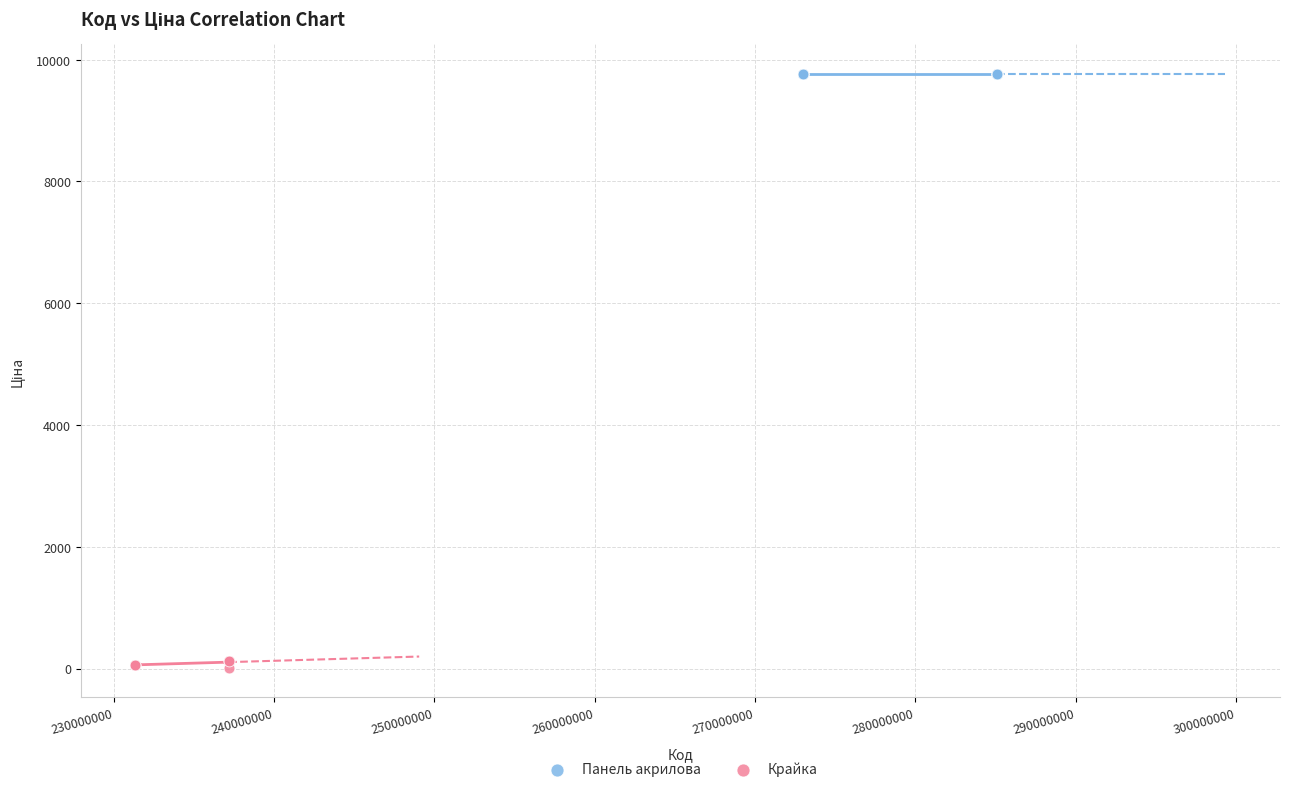

Which series reaches the minimum Y coordinate?

Крайка